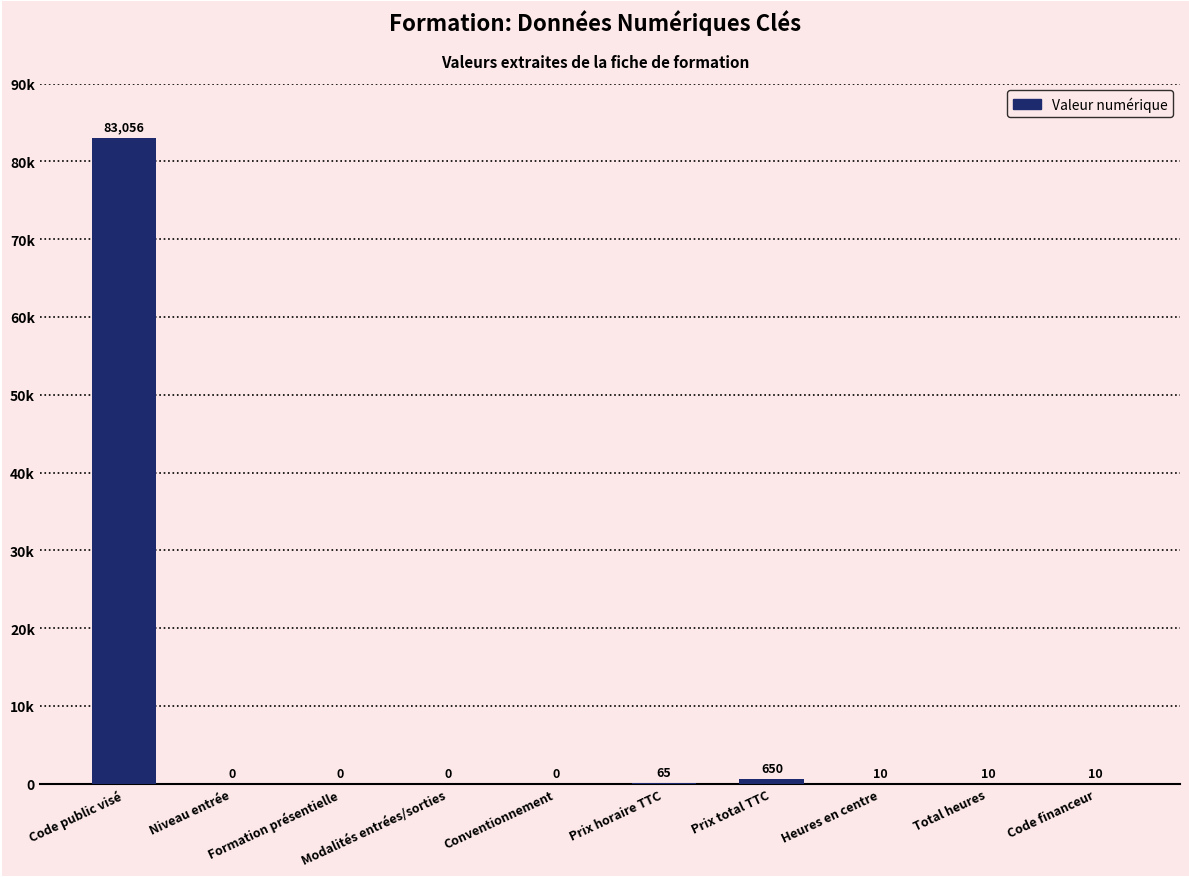

Rank the categories by value from lowest to highest.

Niveau entrée, Formation présentielle, Modalités entrées/sorties, Conventionnement, Heures en centre, Total heures, Code financeur, Prix horaire TTC, Prix total TTC, Code public visé